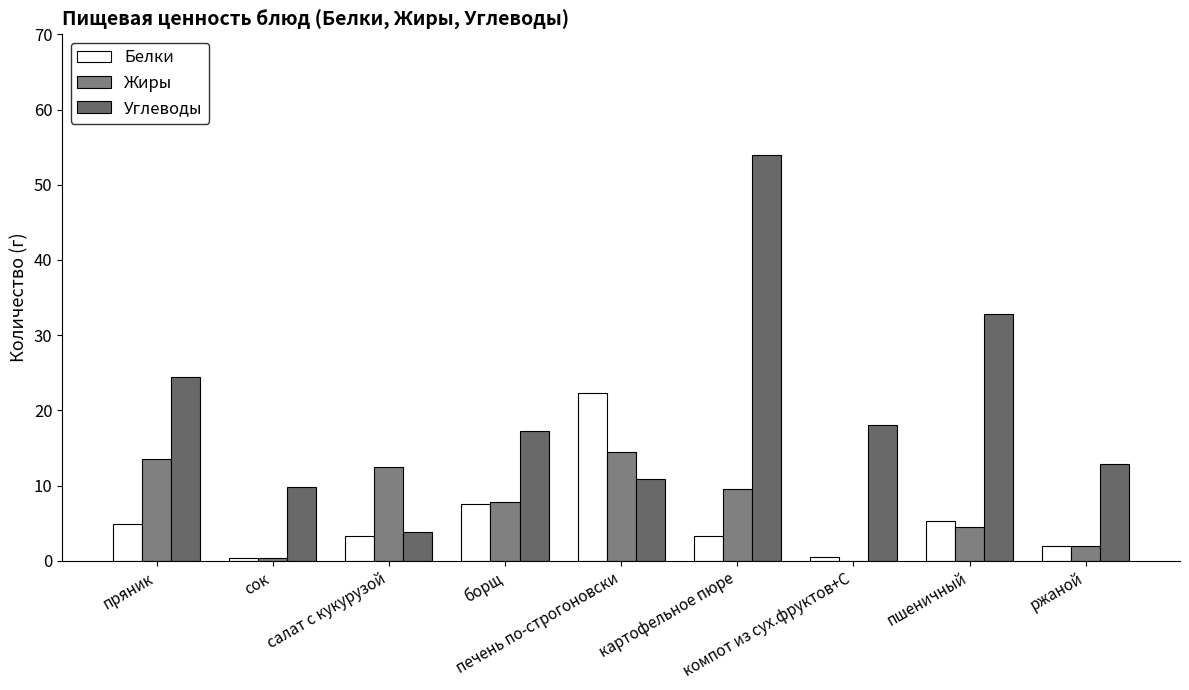

How many groups of bars are there?

9